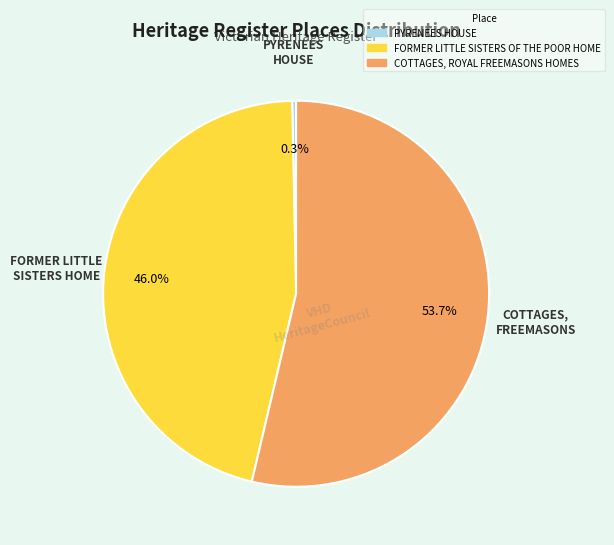

What percentage is NOT represented by PYRENEES HOUSE?

99.7%